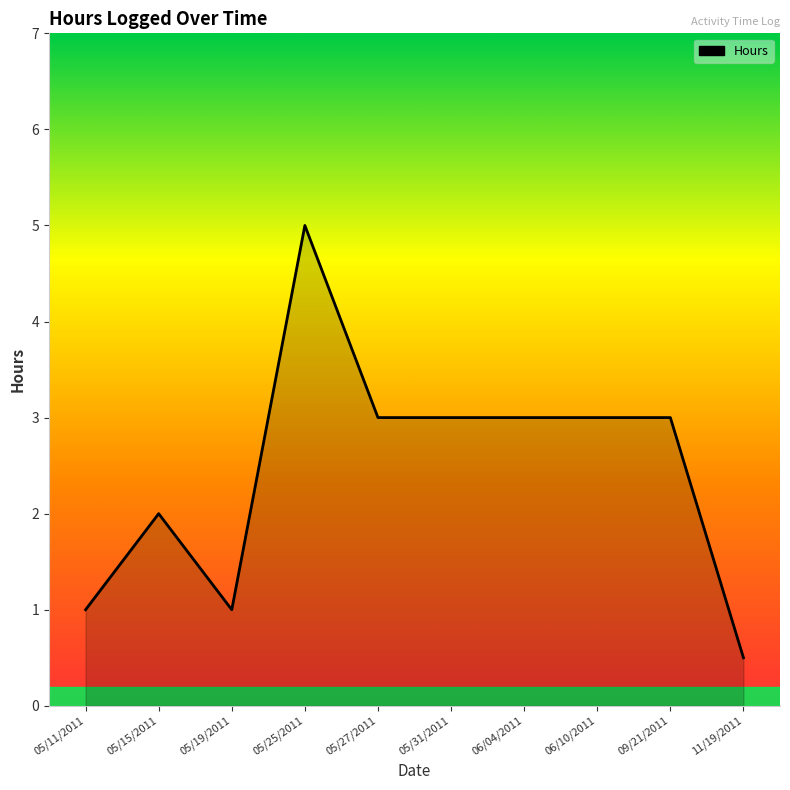

How many lines are shown in the chart?

1